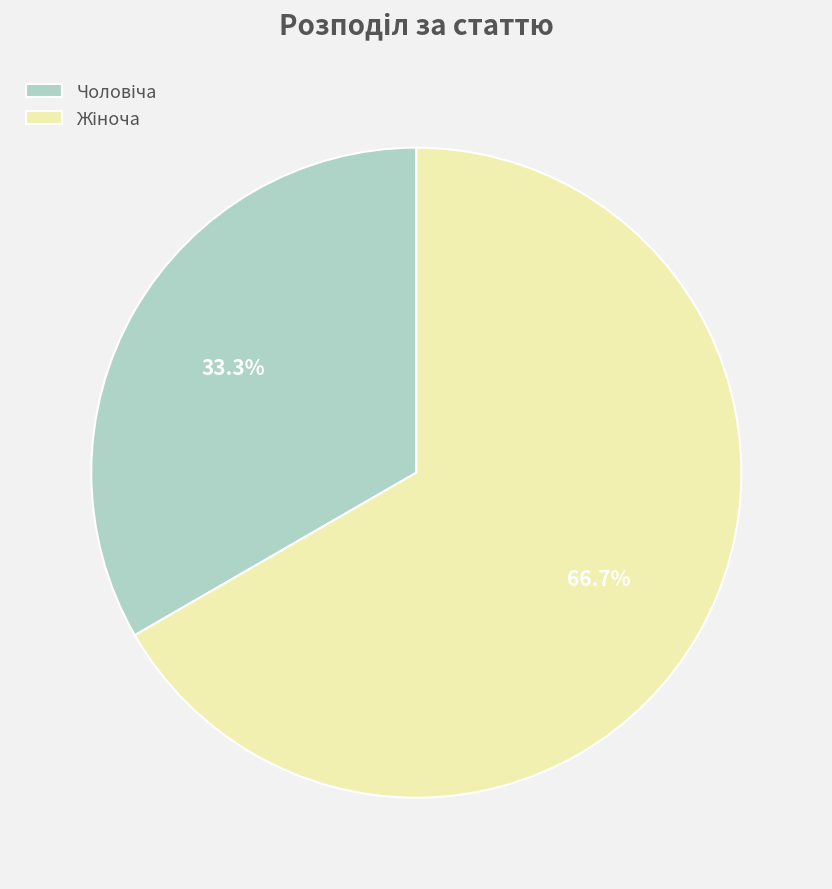

Is there any slice that represents more than half of the pie?

Yes